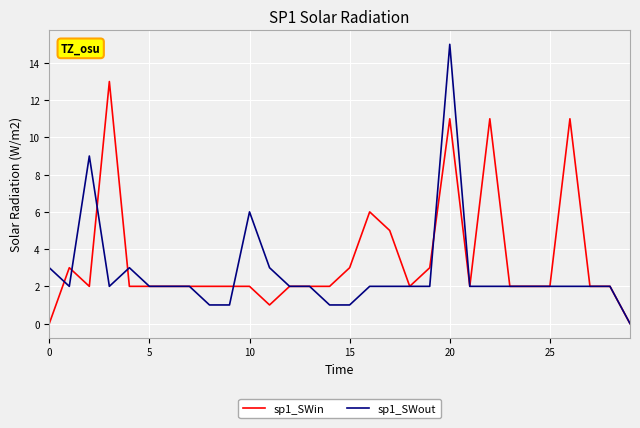

List the series in order of their peak value, highest first.

sp1_SWout, sp1_SWin